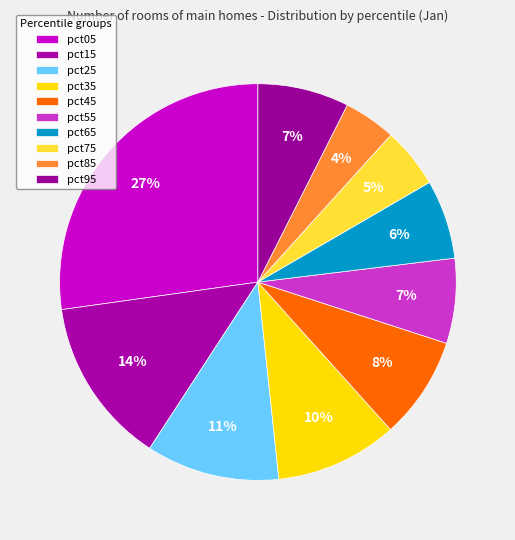

Does any single category account for the majority?

No